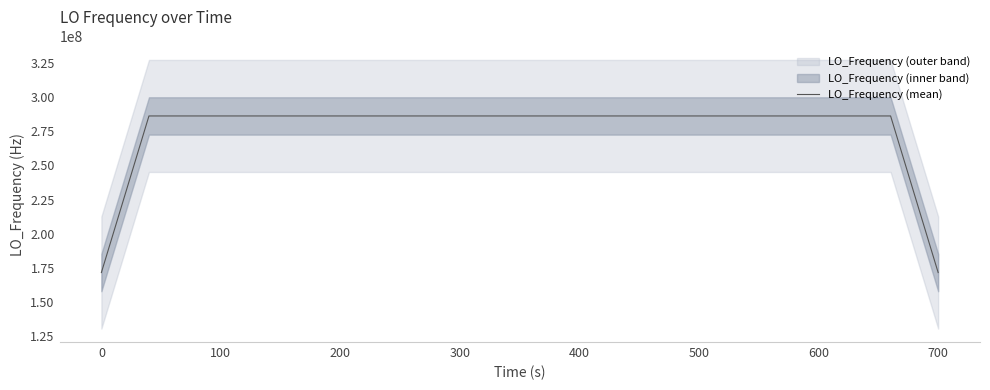

What is the value of the 10th point from the left?

286047000.0